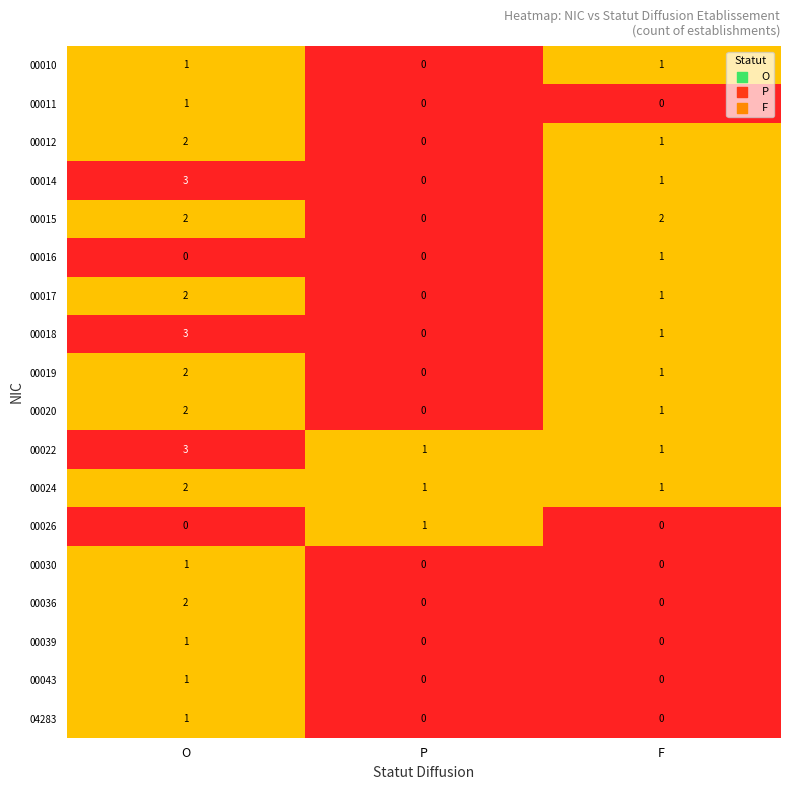

What is the total value across all series at P?

3